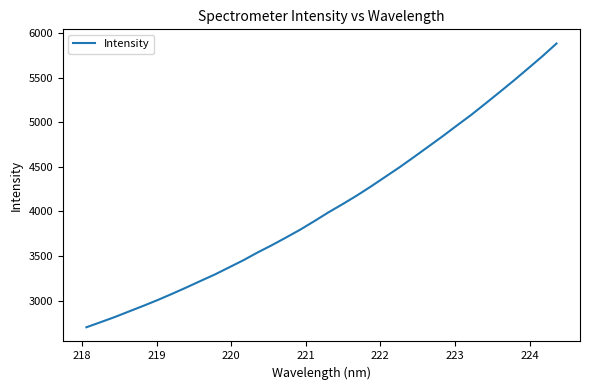

What is the greatest value displayed?

5881.0